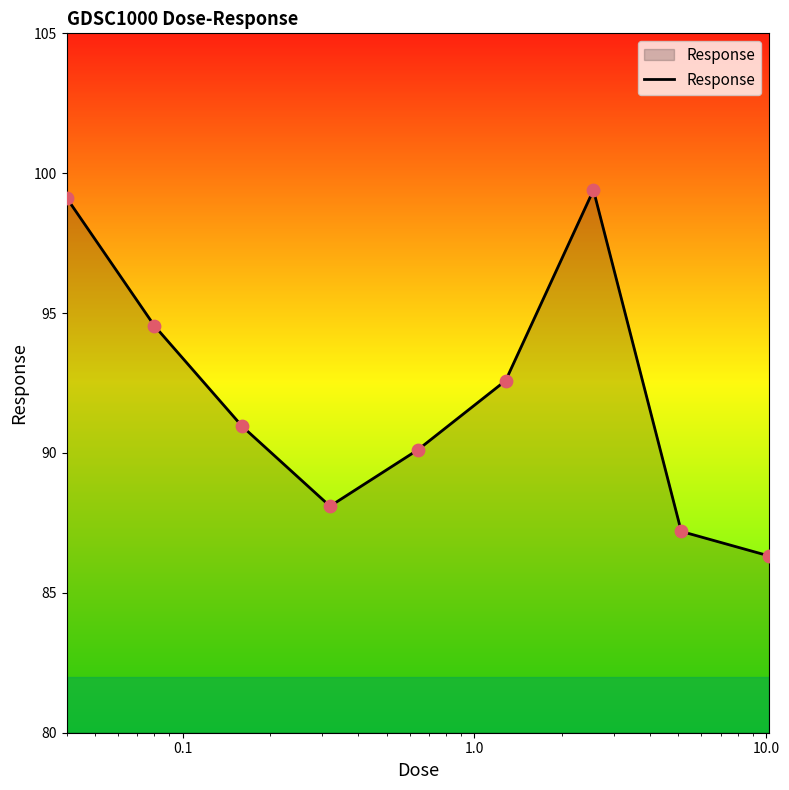

What is the difference between the maximum and minimum values?

13.1